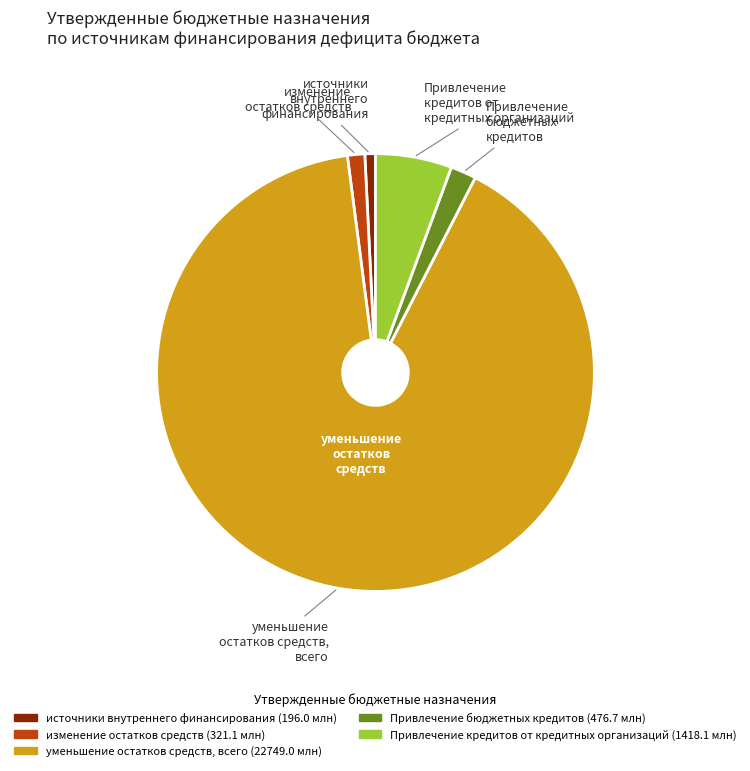

Rank the categories by value from lowest to highest.

источники внутреннего финансирования, изменение остатков средств, Привлечение бюджетных кредитов, Привлечение кредитов от кредитных организаций, уменьшение остатков средств, всего